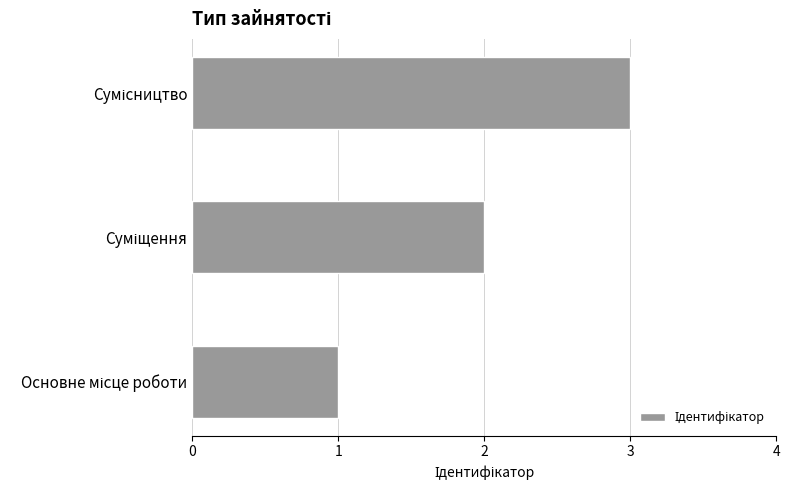

What is the maximum value shown in the chart?

3